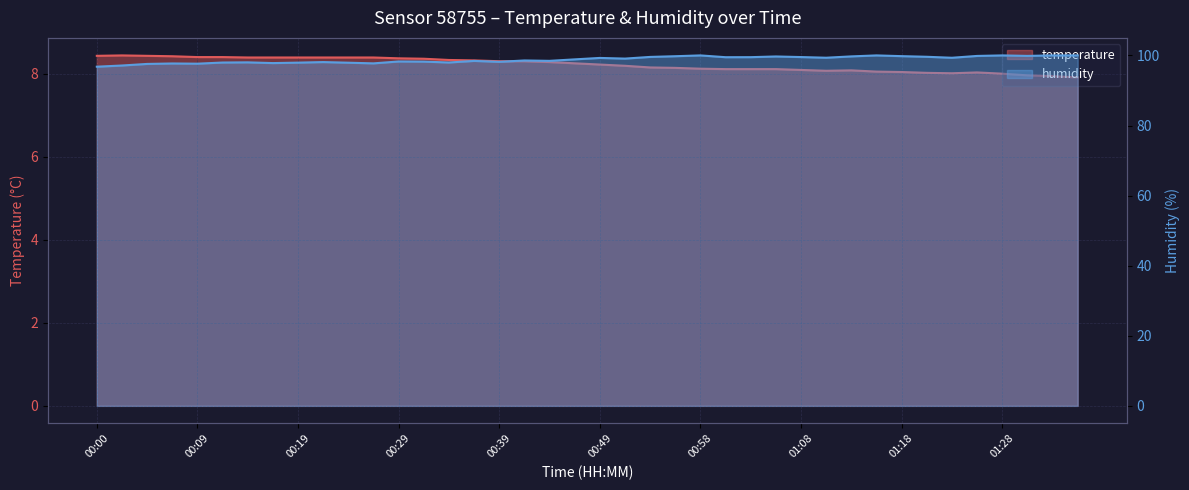

Reading left to right, list all the values displayed in this chart.

temperature: 8.4	8.4	8.4	8.4	8.4	8.4	8.4	8.4	8.4	8.4	8.4	8.4	8.4	8.4	8.3	8.3	8.3	8.3	8.3	8.2	8.2	8.2	8.2	8.1	8.1	8.1	8.1	8.1	8.1	8.1	8.1	8.1	8.0	8.0	8.0	8.0	8.0	8.0	7.9	7.9
humidity: 96.8	97.1	97.6	97.7	97.6	98.0	98.0	97.8	97.9	98.1	97.9	97.7	98.3	98.2	98.0	98.4	98.2	98.6	98.5	98.9	99.3	99.1	99.6	99.8	100.0	99.5	99.5	99.7	99.5	99.3	99.7	100.0	99.8	99.6	99.3	99.8	100.0	99.9	100.0	100.0